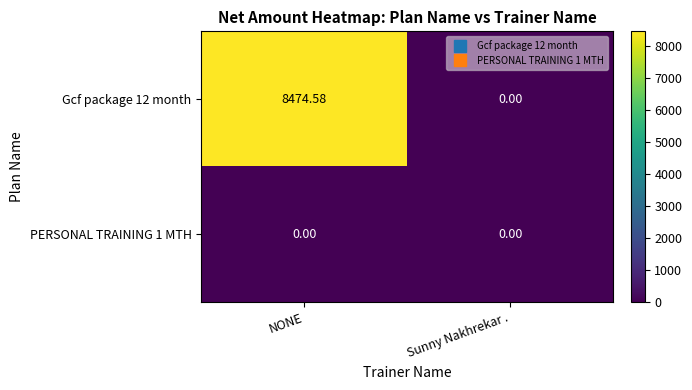

Which series has the largest total across all categories?

Gcf package 12 month